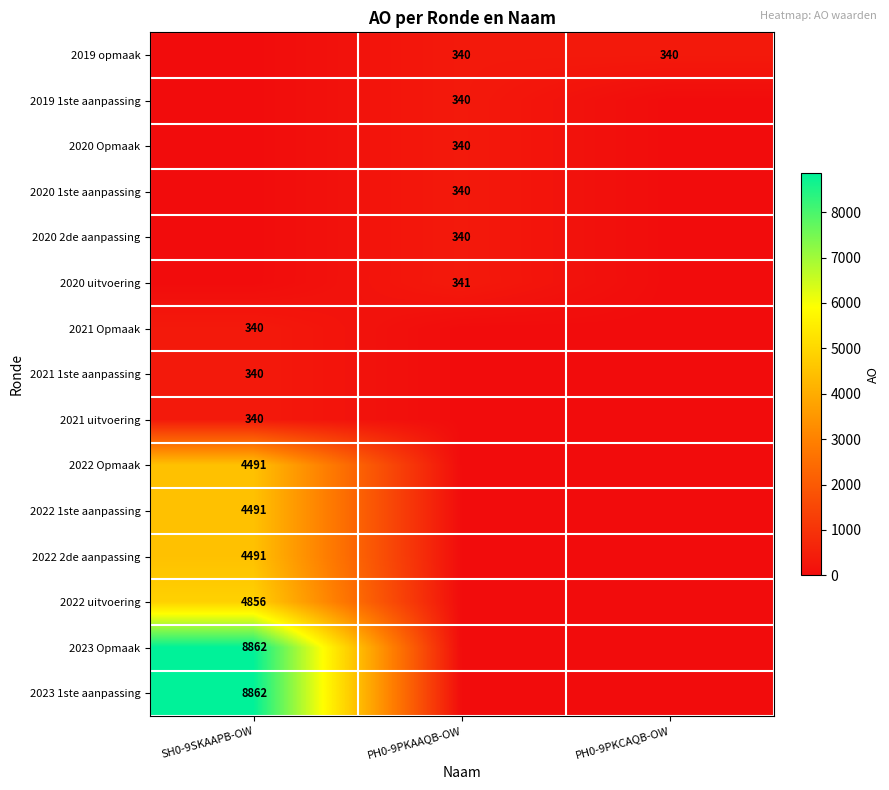

Is the value of 2022 uitvoering at SH0-9SKAAPB-OW greater than the value of 2020 Opmaak at PH0-9PKAAQB-OW?

Yes